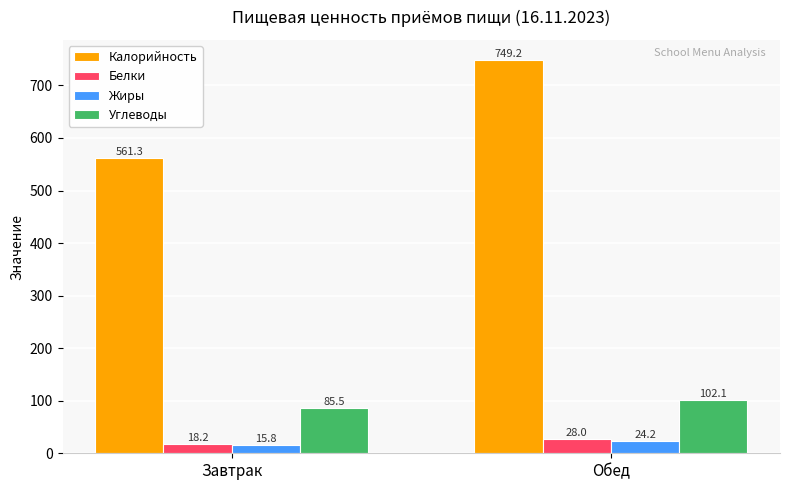

What is the label of the 1st bar from the left?

Завтрак